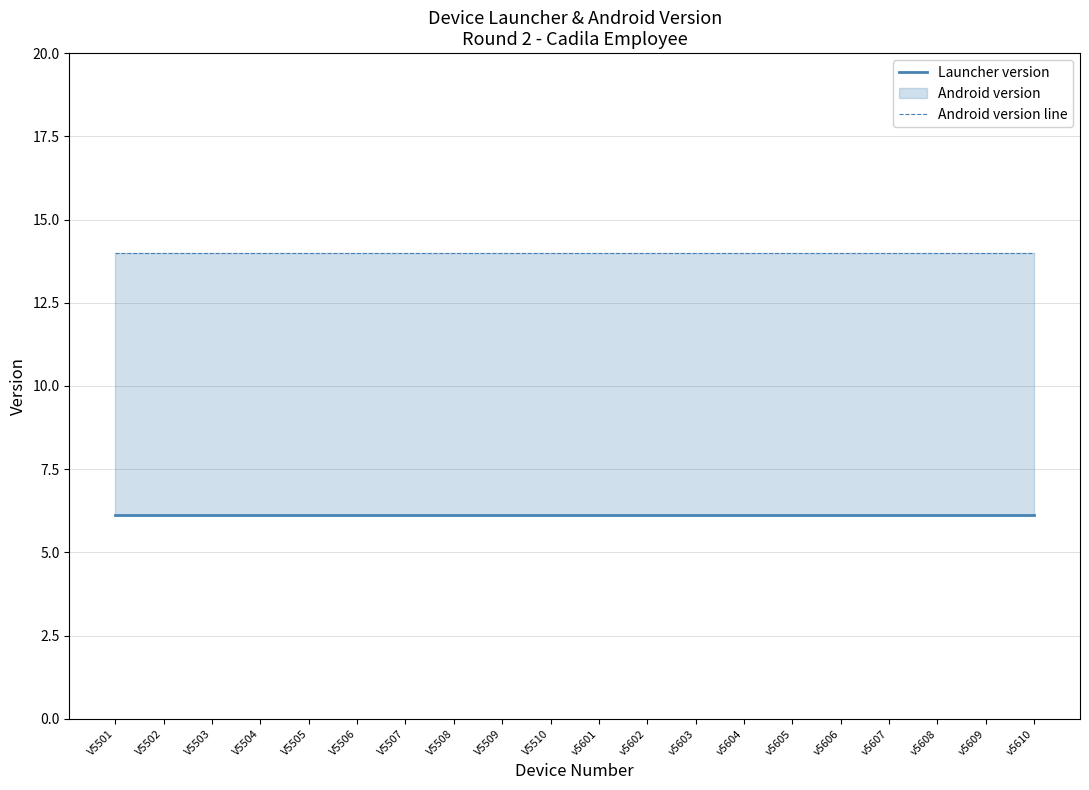

List the series in order of their overall mean, highest first.

Android version line, Launcher version